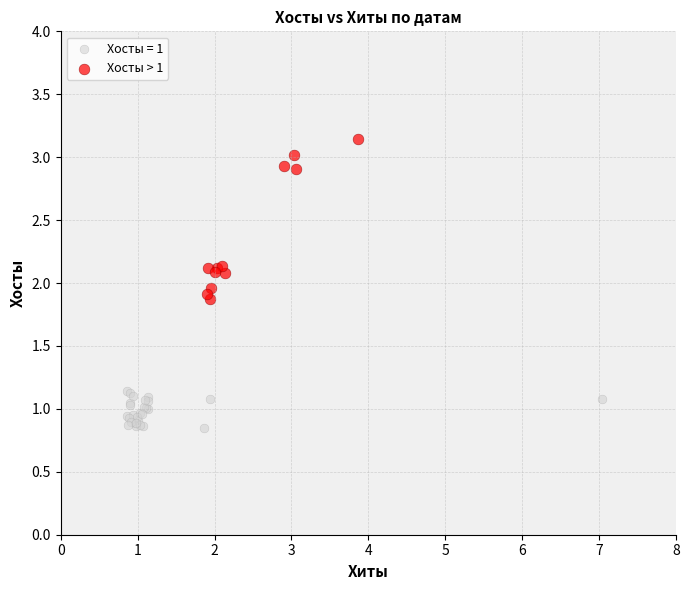

Which series reaches the maximum Y coordinate?

Хосты > 1